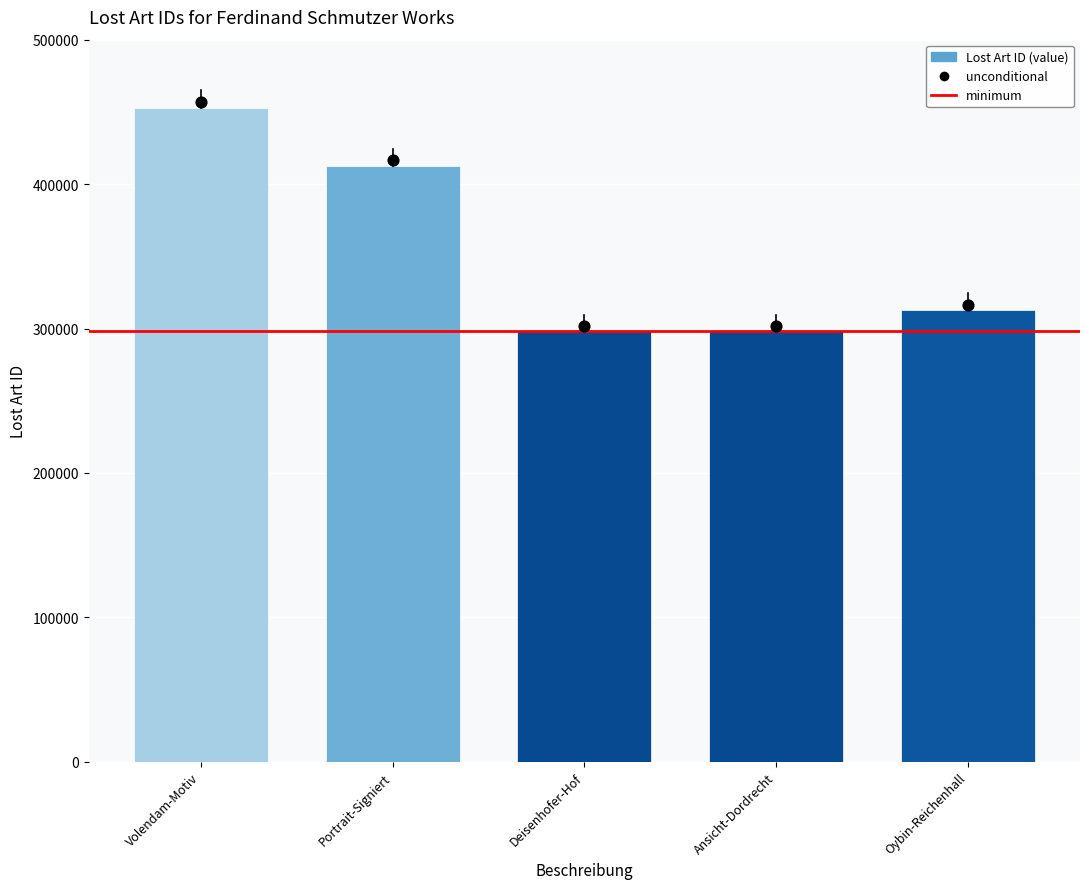

What is the change in value from Volendam-Motiv to Oybin-Reichenhall?

-139252